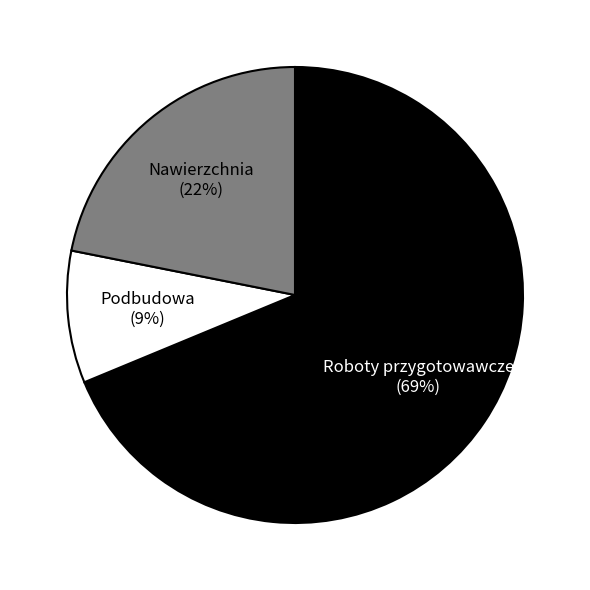

Is there any slice that represents more than half of the pie?

Yes